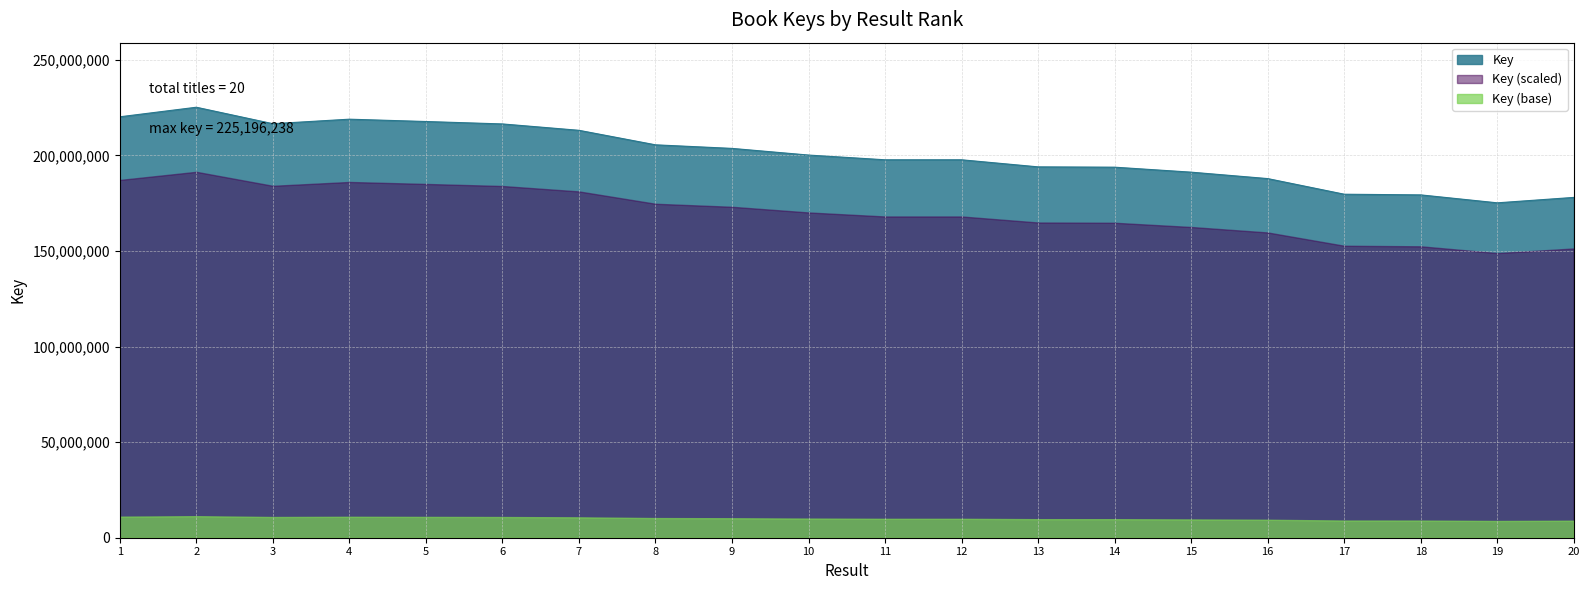

Which has a higher value, 16 or 4?

4